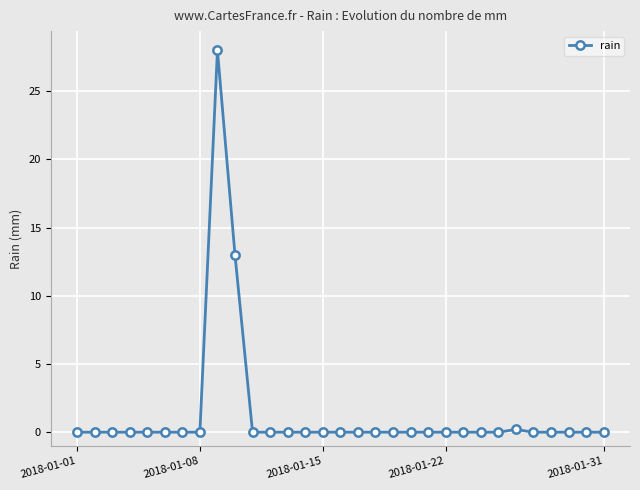

True or false: the data has more than 0 interior local peaks.

True